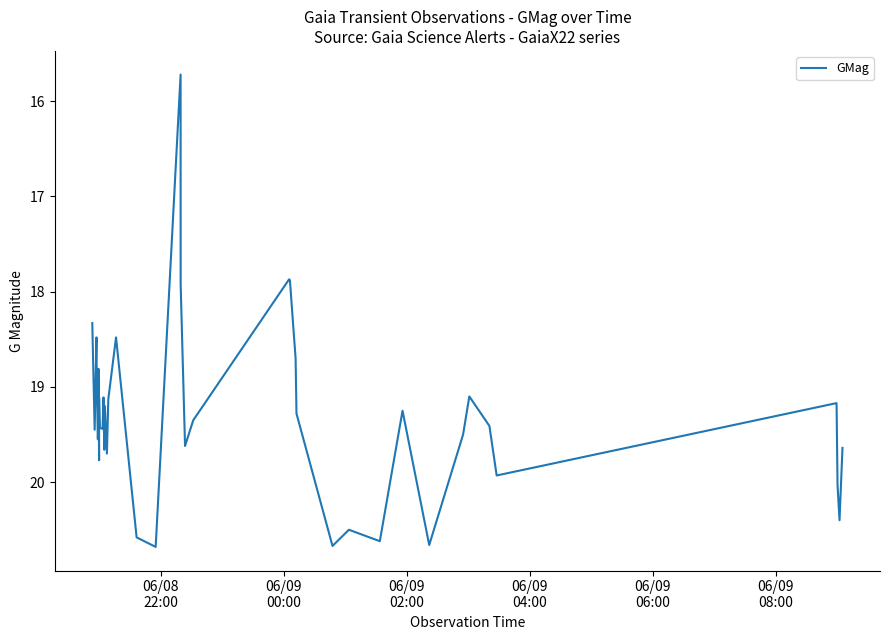

What is the sum of all values?

772.2